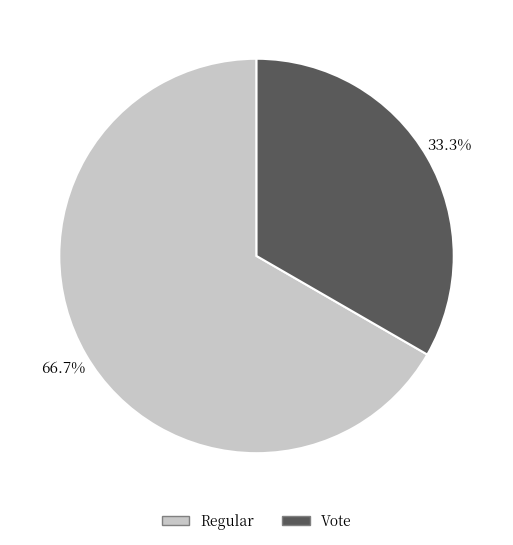

What is the ratio of the value at Regular to the value at Vote?

2.0